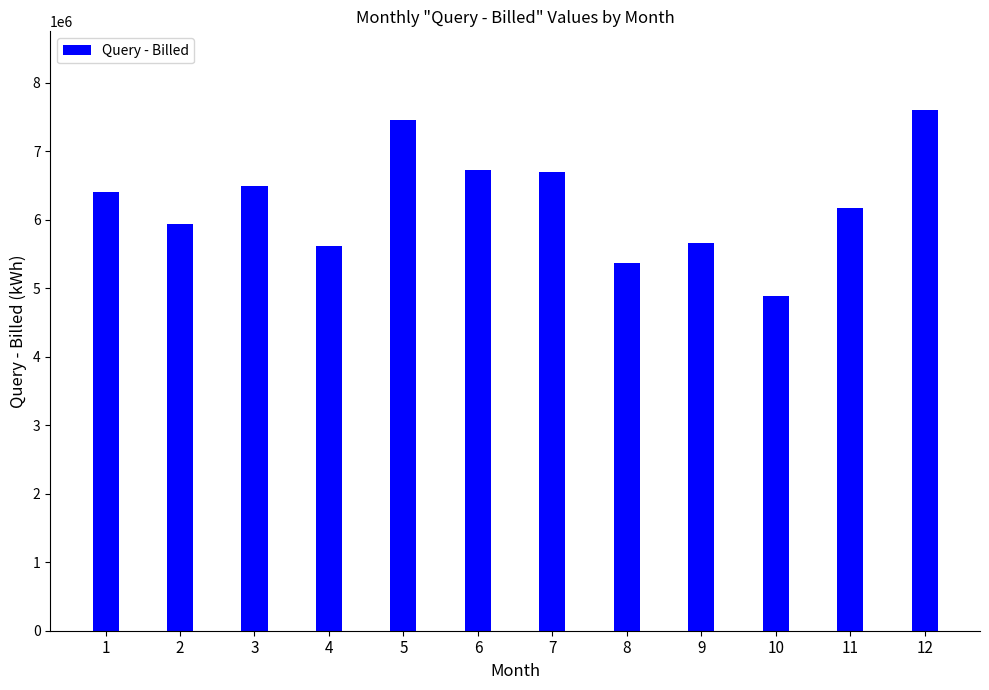

Between 12 and 9, which is larger?

12